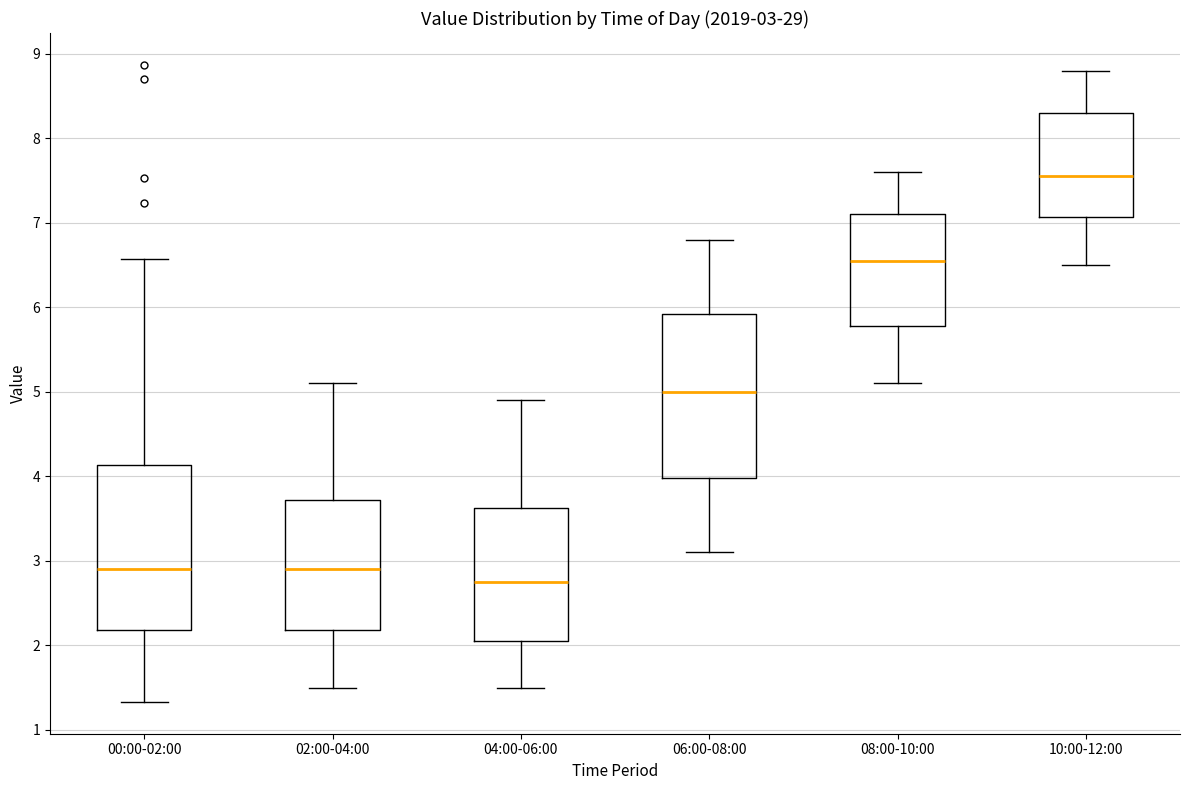

Which box's median line is the lowest?

04:00-06:00